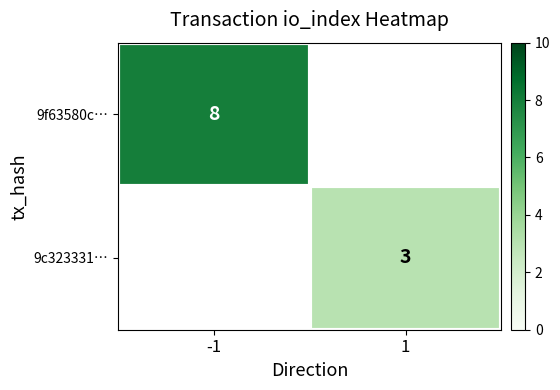

True or false: 9f63580c… has a value of 8 at -1.

True